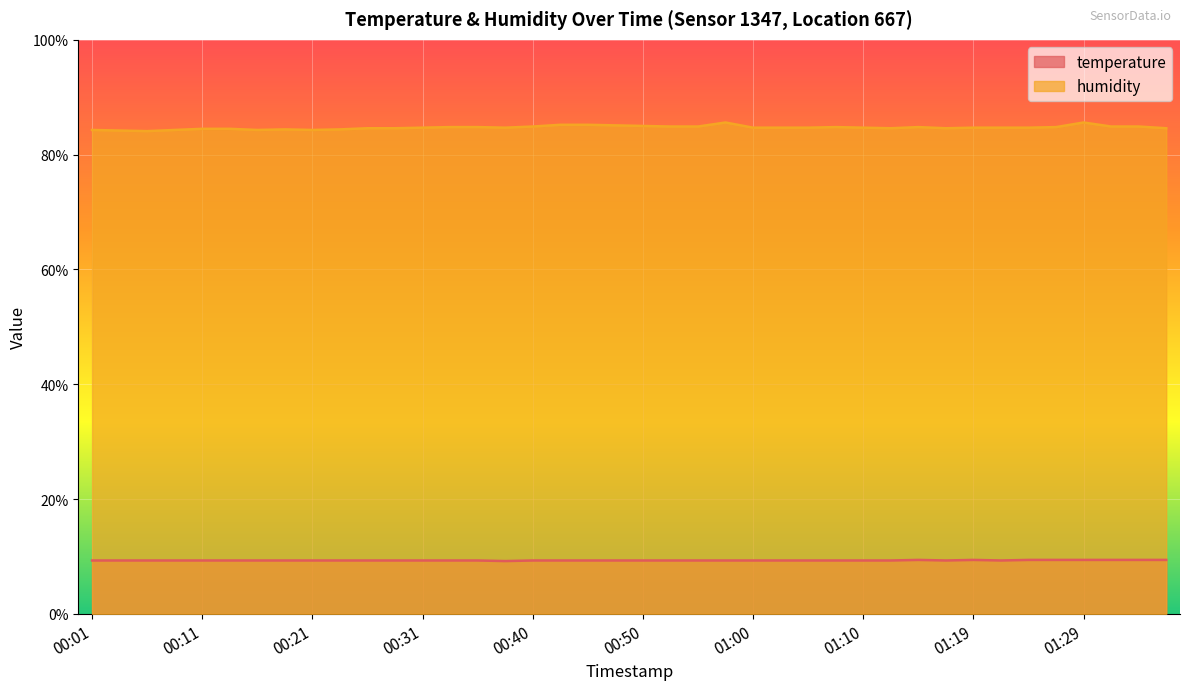

At which category is the sum across all series the highest?

01:29